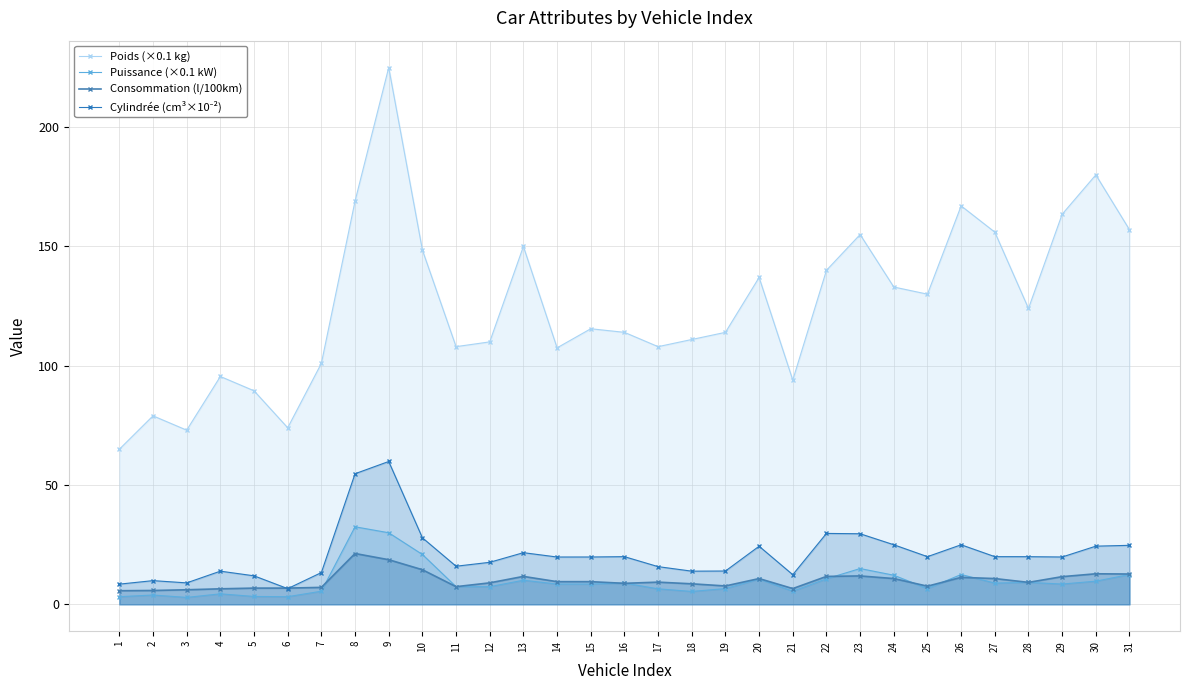

True or false: Consommation (l/100km) and Poids (×0.1 kg) cross at least once.

False